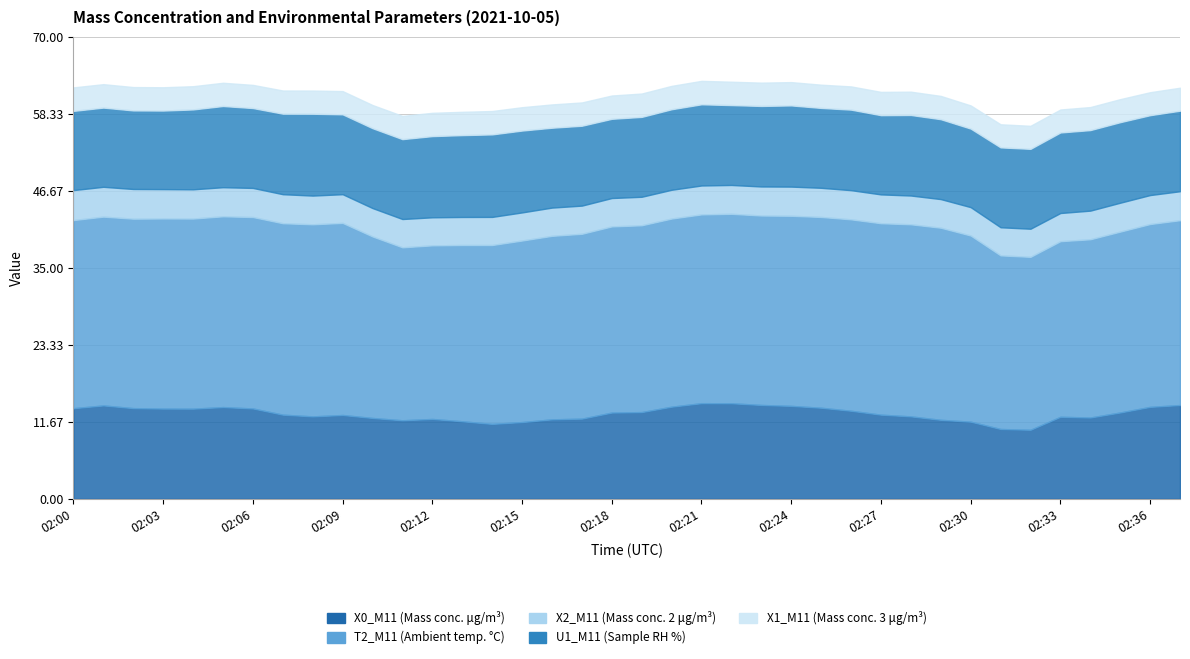

The value of X2_M11 (Mass conc. 2 μg/m³) at 02:04 is 3.0. True or false?

False